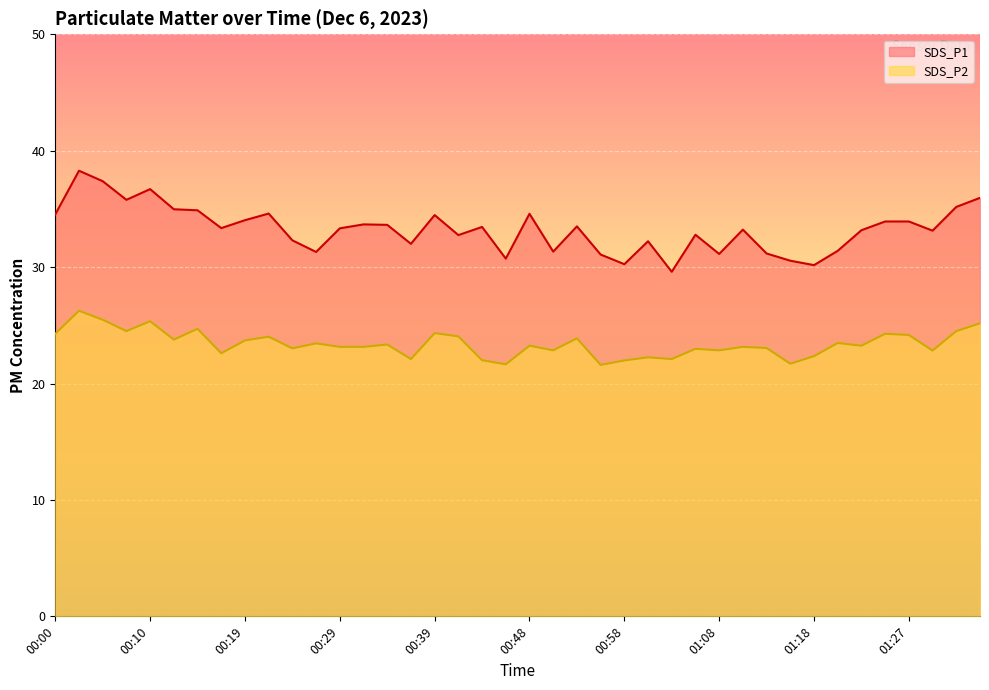

True or false: SDS_P1 has a value of 45.6 at 00:58.

False